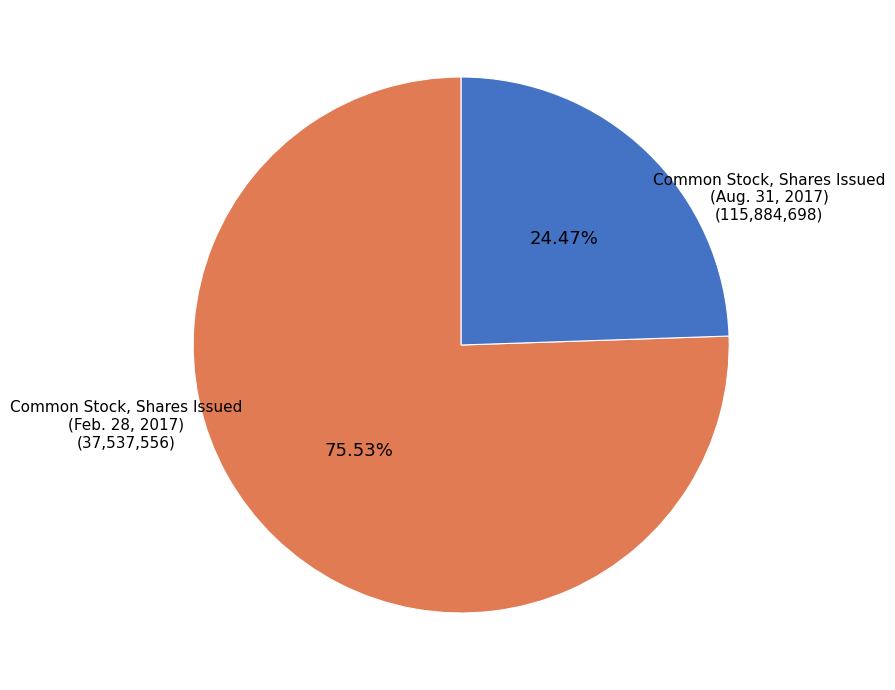

Is there a majority slice in this chart?

Yes